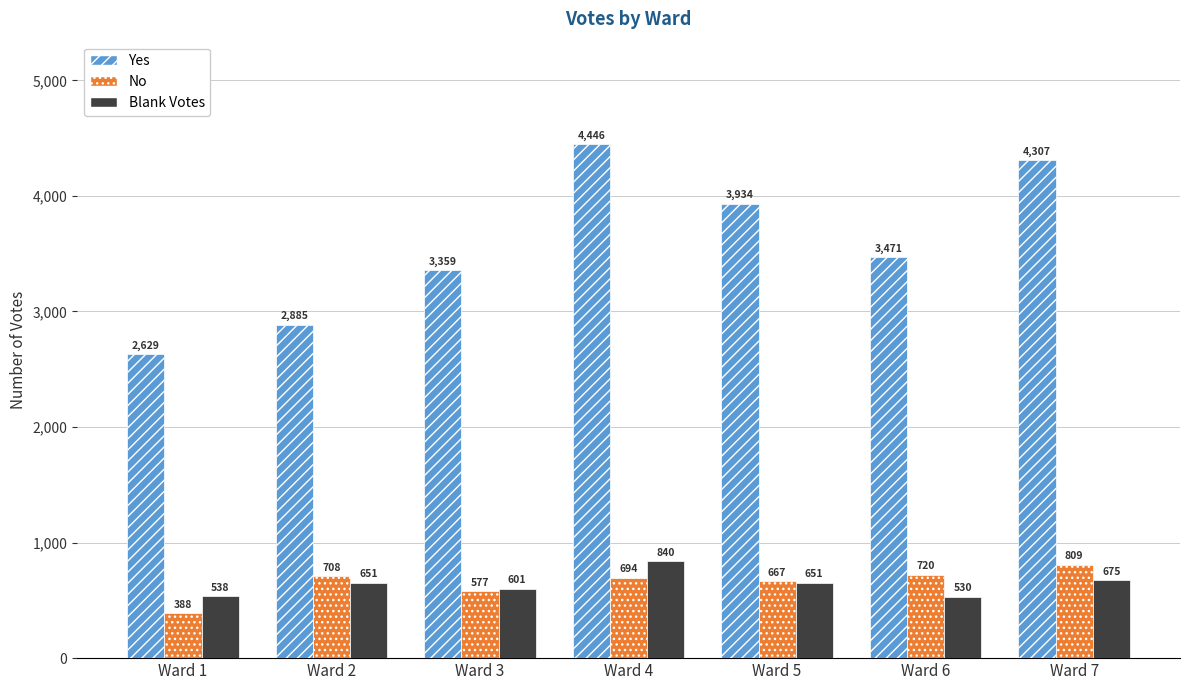

What is the highest value of the Yes series?

4446